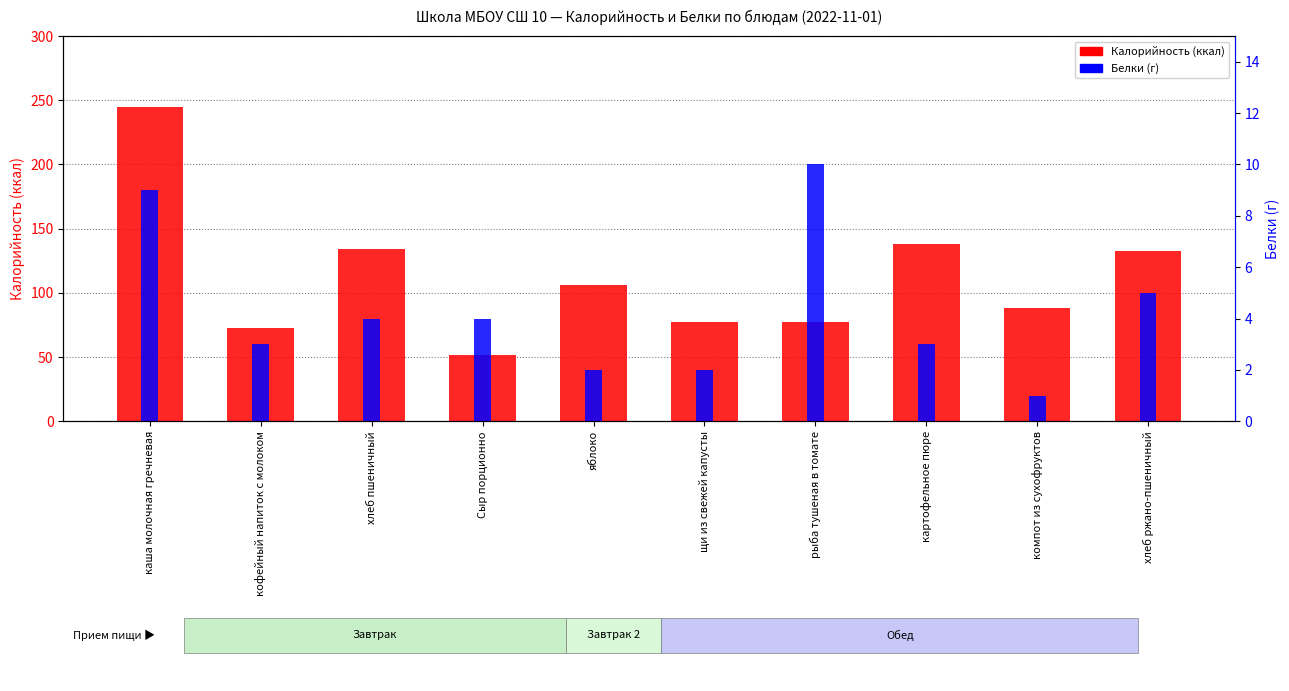

True or false: Белки has a value of 3 at рыба тушеная в томате.

False